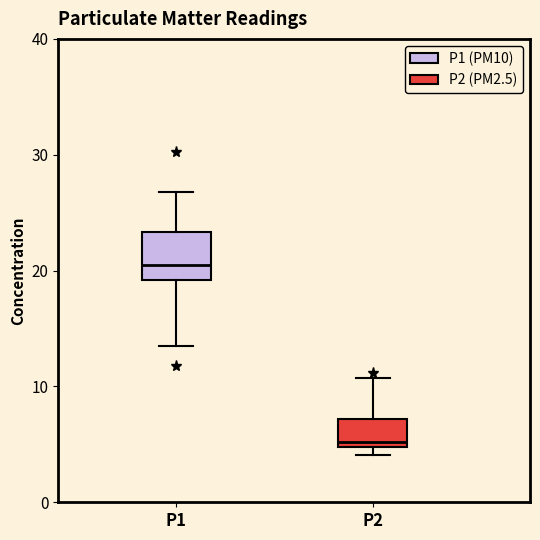

Reading left to right, read every box against the y-axis: the position of its median line, the range the box covers, and the ends of its whiskers. The values are not printed on the chart, so give them approximately, as read against the axis.

P1: median 21, box 19 to 23, whiskers 13 to 27
P2: median 5 (just above the box's lower edge), box 5 to 7, whiskers 4 to 11